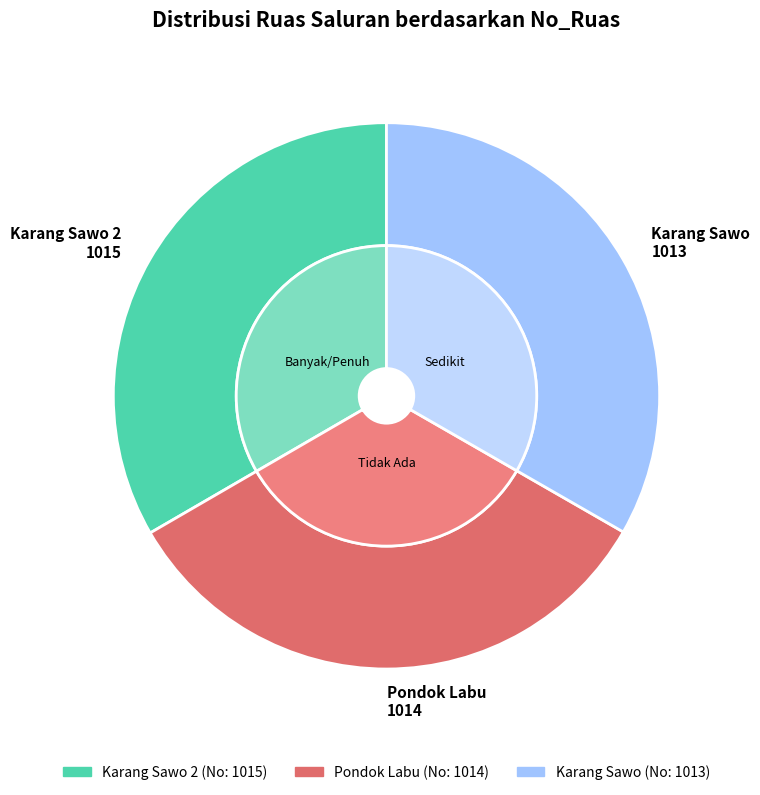

What is the ratio of the value at Karang Sawo 2 to the value at Karang Sawo?

1.0